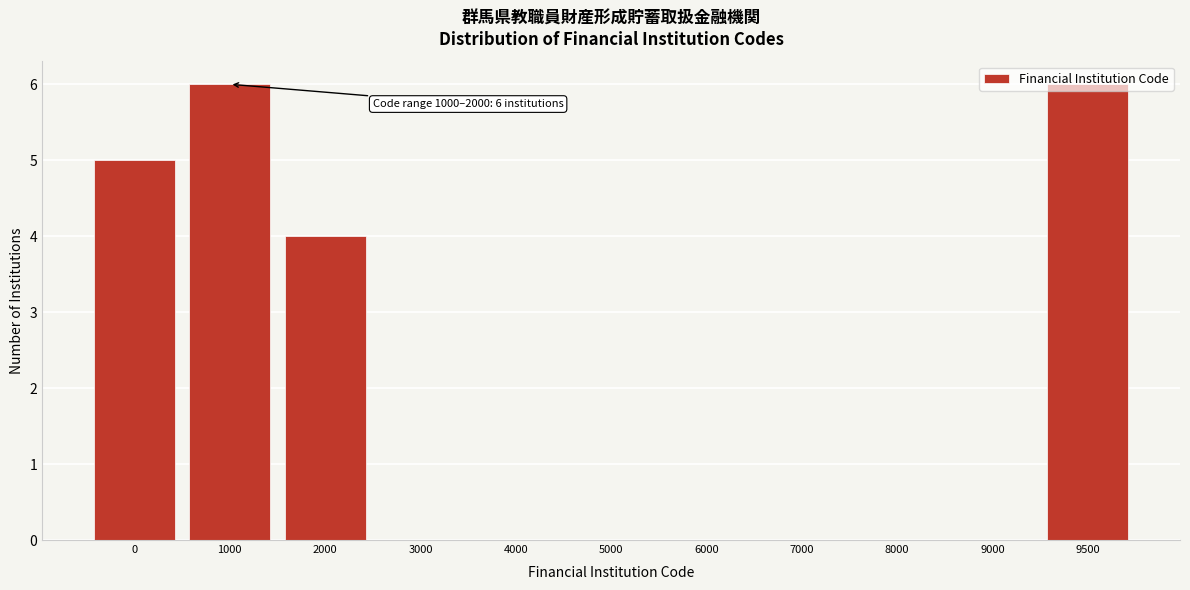

What is the change in value from 2000 to 3000?

-4